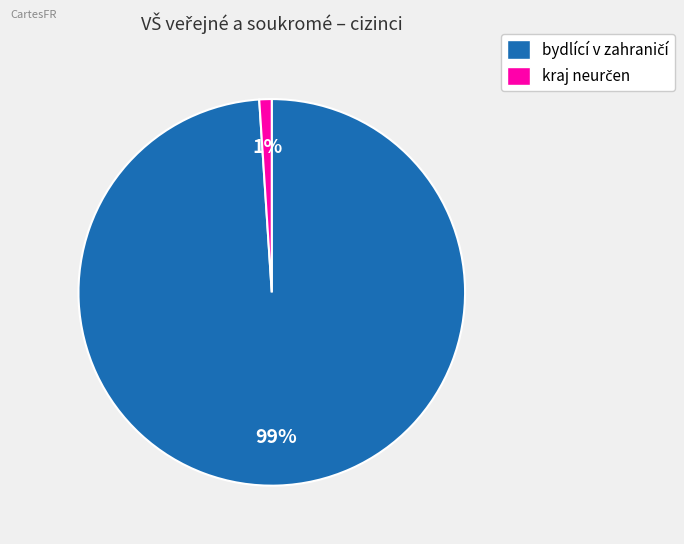

How many segments does this pie chart have?

2